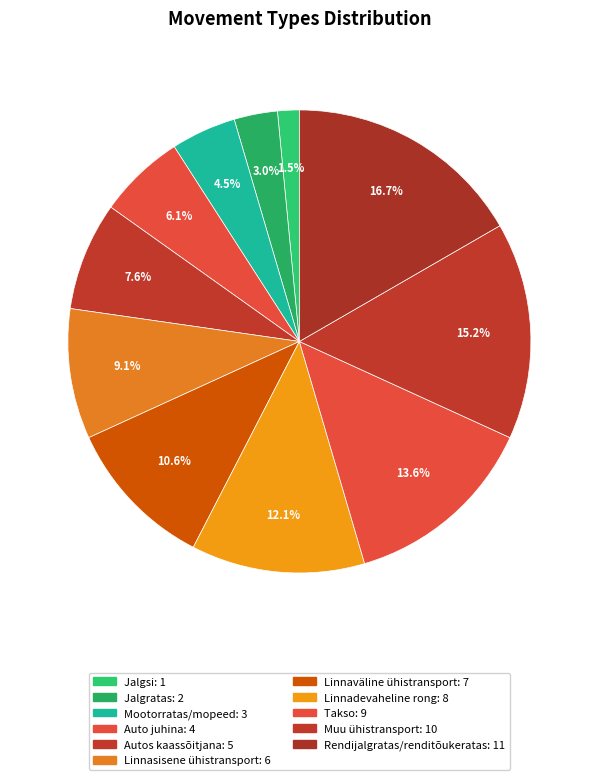

Is Auto juhina the majority of the pie?

No